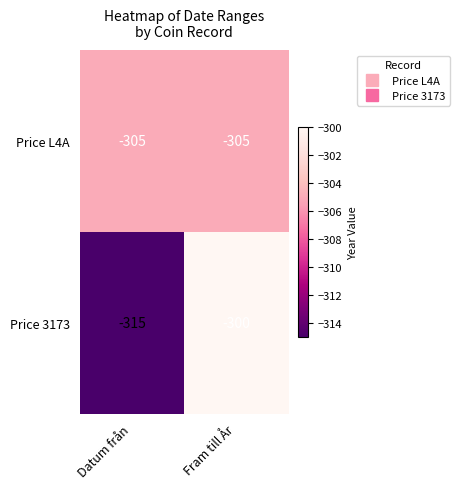

Which series changed the most between Datum från and Fram till År?

Price 3173